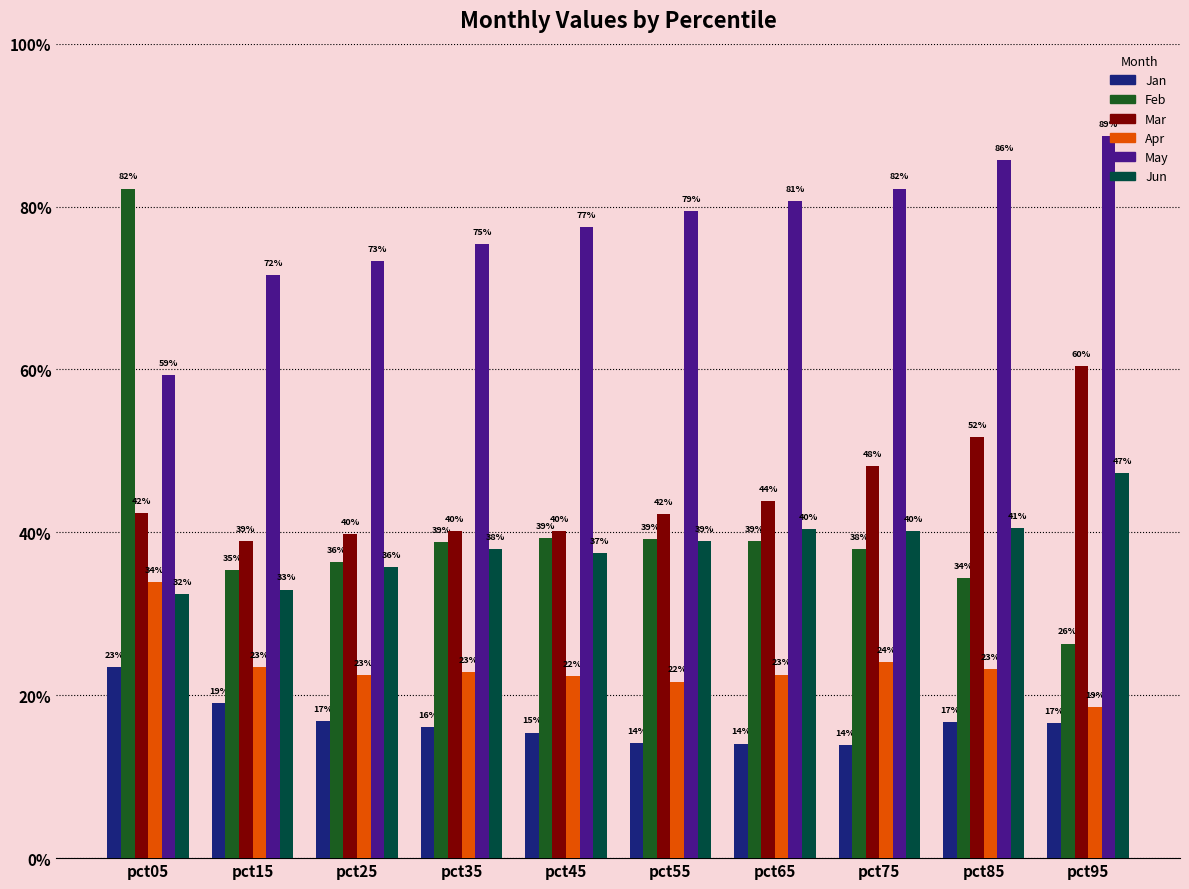

Are the bars grouped side by side (vs. stacked)?

Yes